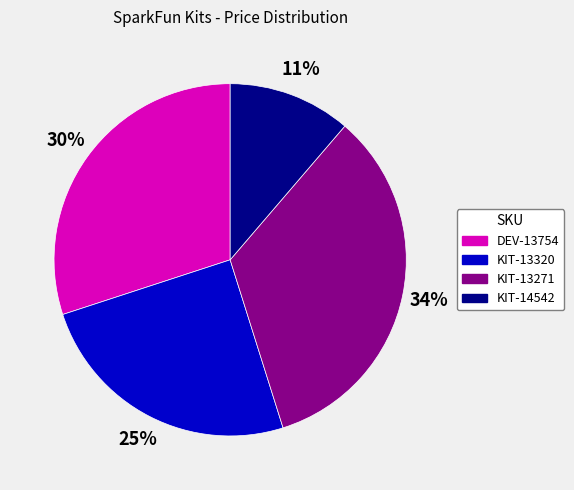

Does DEV-13754 represent more than half of the total?

No